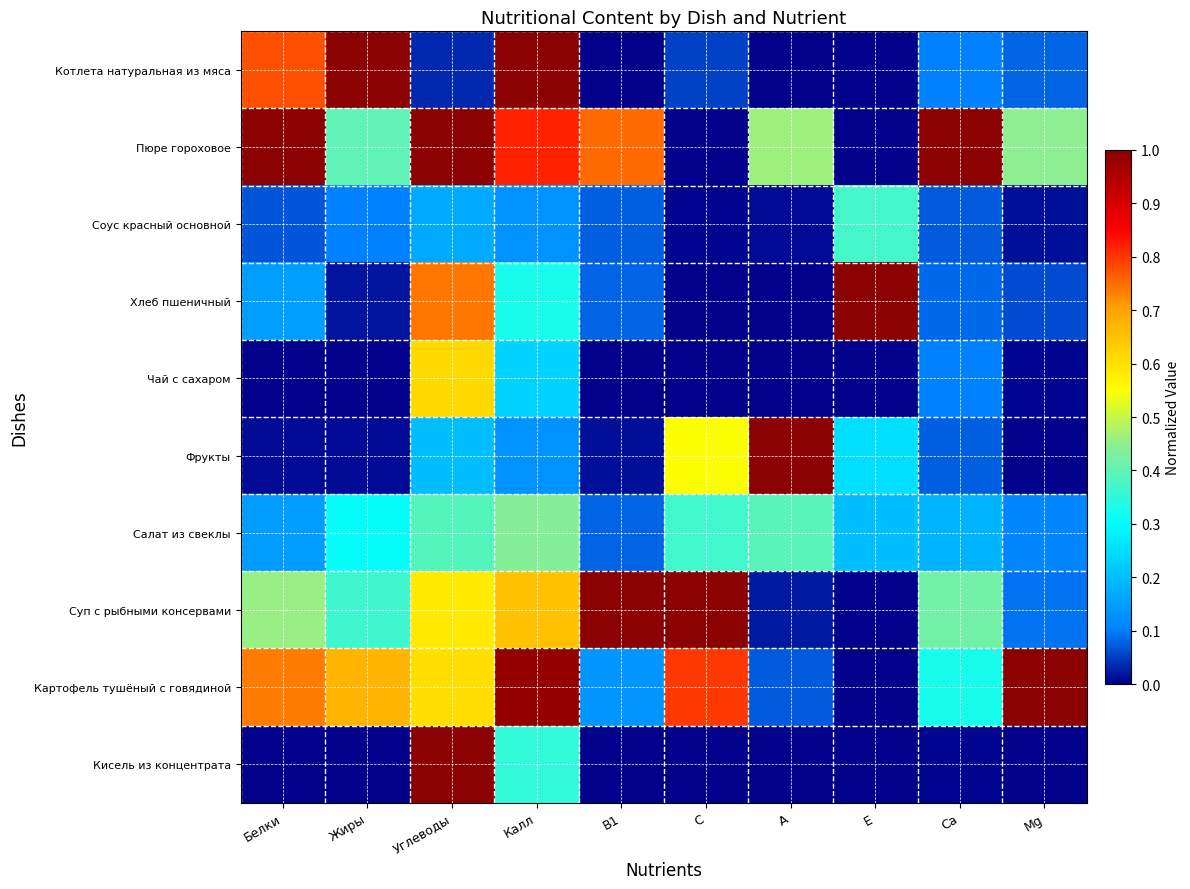

At how many categories does at least one series exceed 0?

10